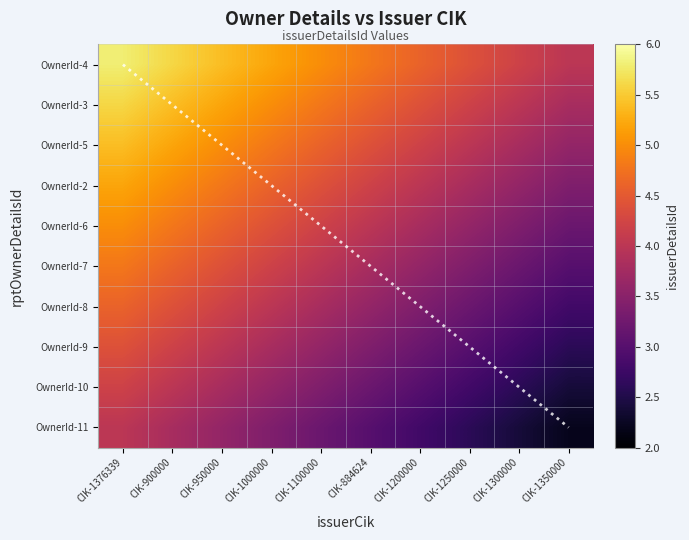

What is the sum of the OwnerId-4 values at CIK-1350000 and CIK-1376339?

9.8